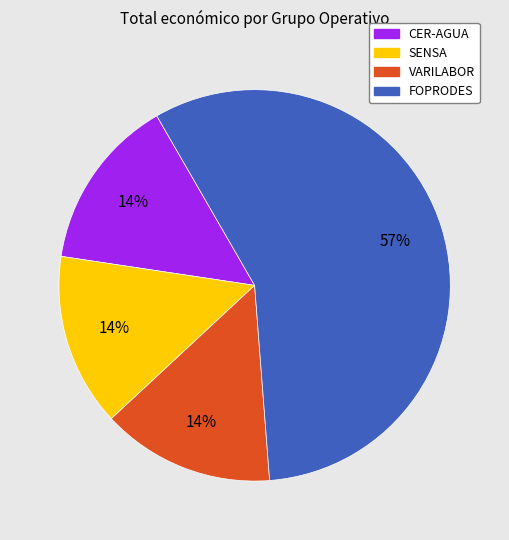

Count the number of slices in the pie.

4